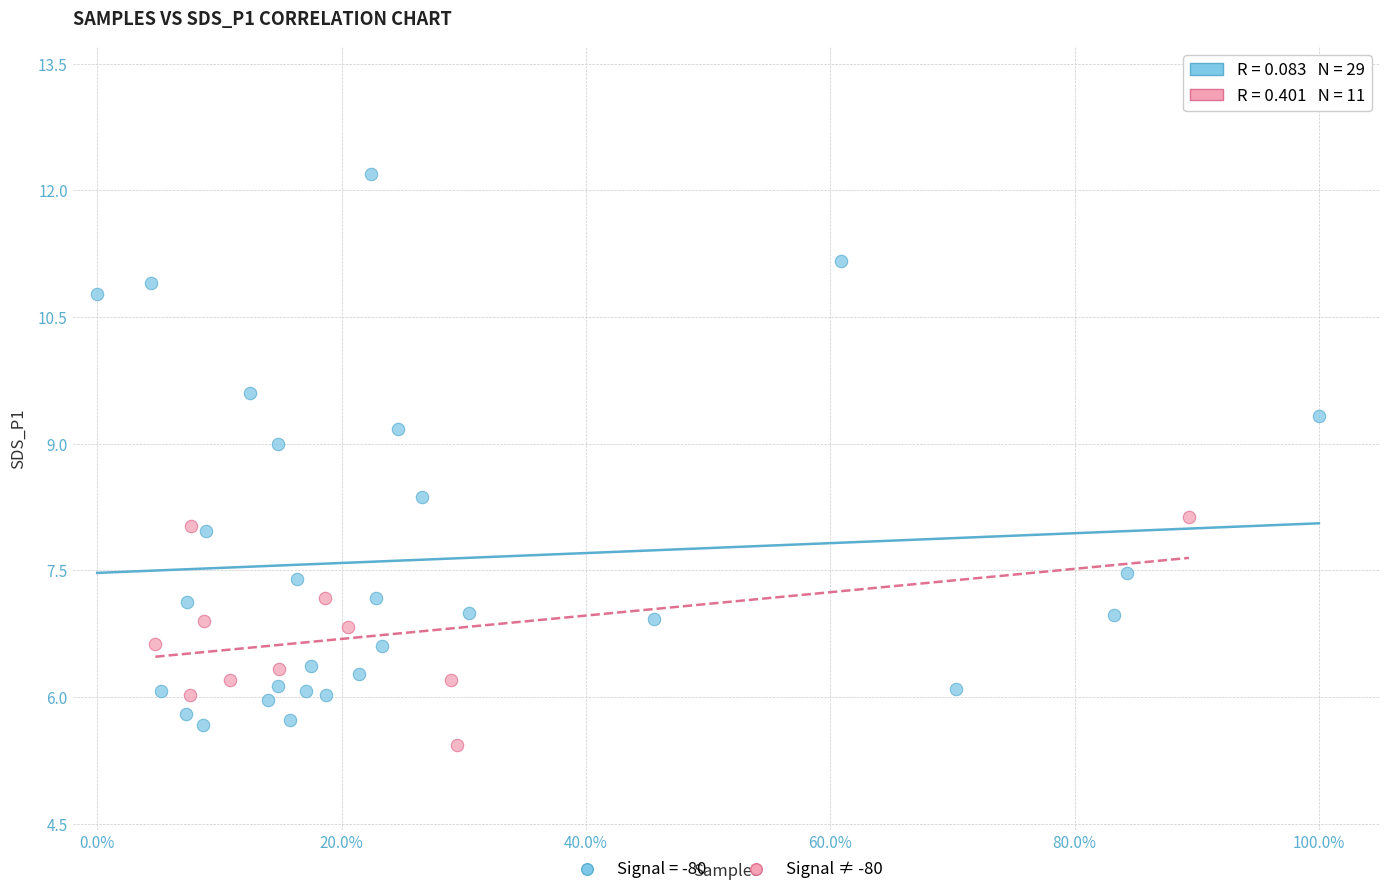

Which series has the largest Y range (max minus min)?

Signal = -80